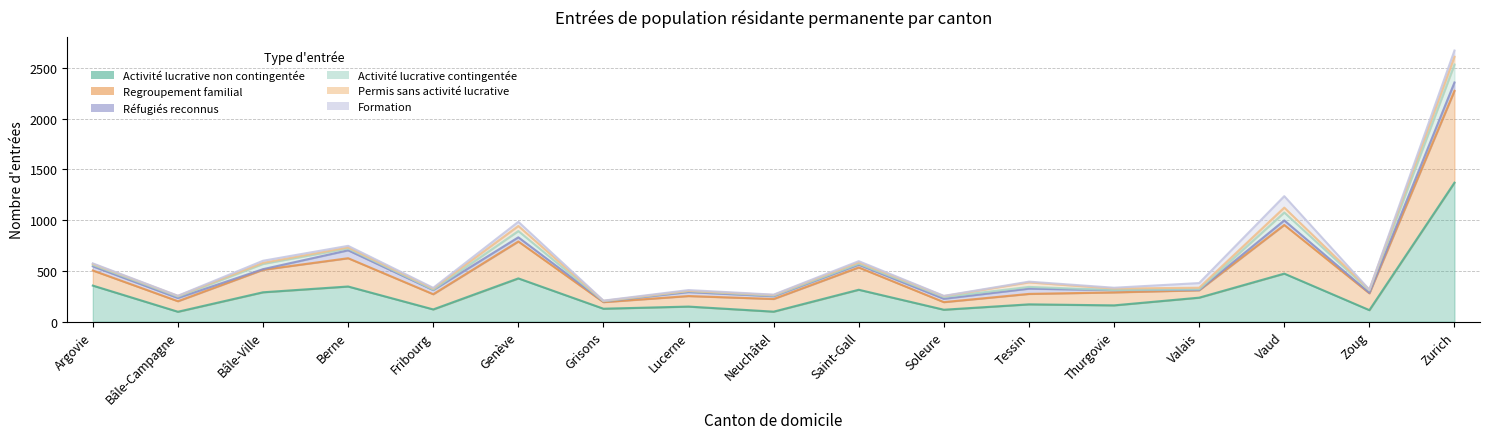

At which category is the sum across all series the highest?

Zurich